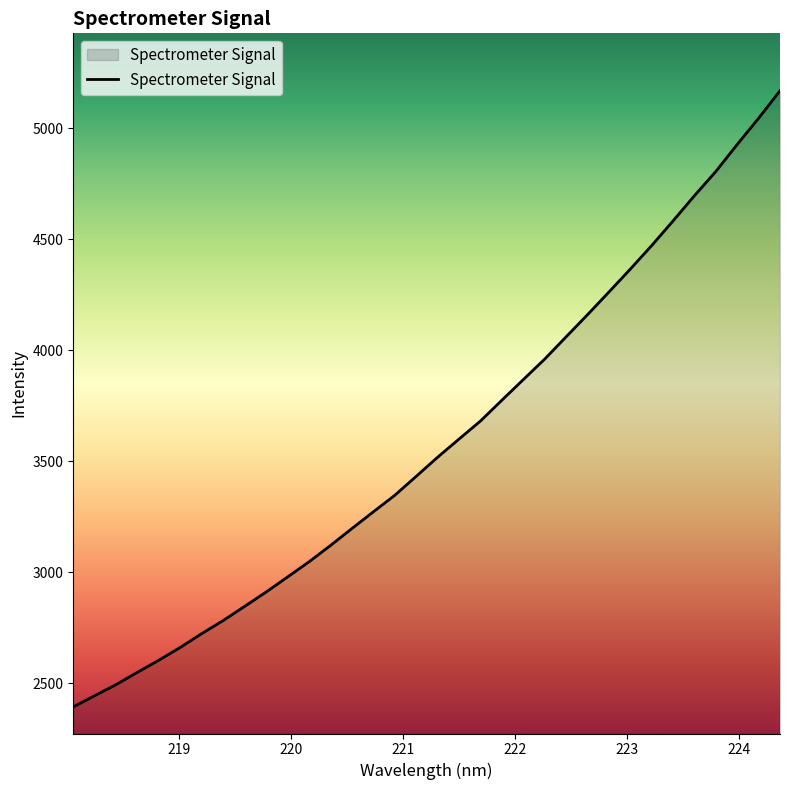

What is the minimum value shown in the chart?

2393.8